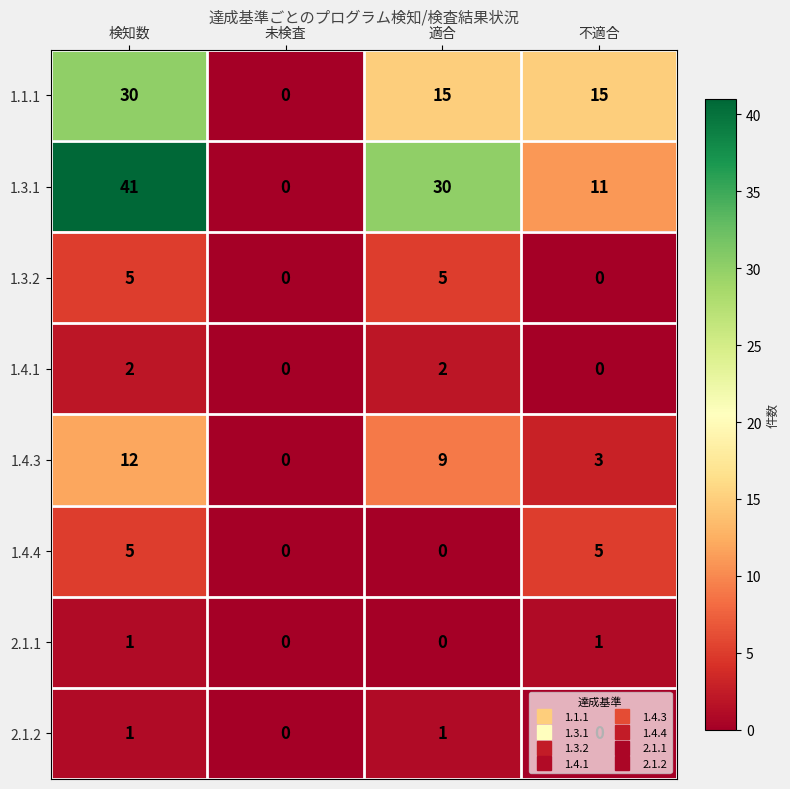

What is the total value across all series at 不適合?

35